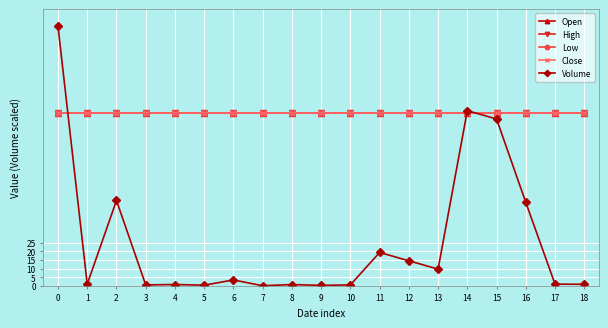

Reading left to right, list all the values displayed in this chart.

Open: 0=100.0	1=100.0	2=100.0	3=100.0	4=100.0	5=100.0	6=100.0	7=100.0	8=100.0	9=100.0	10=100.0	11=100.0	12=100.0	13=100.0	14=100.0	15=100.0	16=100.0	17=100.0	18=100.0
High: 0=100.0	1=100.0	2=100.0	3=100.0	4=100.0	5=100.0	6=100.0	7=100.0	8=100.0	9=100.0	10=100.0	11=100.0	12=100.0	13=100.0	14=100.0	15=100.0	16=100.0	17=100.0	18=100.0
Low: 0=100.0	1=100.0	2=100.0	3=100.0	4=100.0	5=100.0	6=100.0	7=100.0	8=100.0	9=100.0	10=100.0	11=100.0	12=100.0	13=100.0	14=100.0	15=100.0	16=100.0	17=100.0	18=100.0
Close: 0=100.0	1=100.0	2=100.0	3=100.0	4=100.0	5=100.0	6=100.0	7=100.0	8=100.0	9=100.0	10=100.0	11=100.0	12=100.0	13=100.0	14=100.0	15=100.0	16=100.0	17=100.0	18=100.0
Volume: 0=150.0	1=1.0	2=49.3	3=0.5	4=0.7	5=0.4	6=3.4	7=0.0	8=0.7	9=0.2	10=0.5	11=19.3	12=14.5	13=9.6	14=101.3	15=96.5	16=48.2	17=1.0	18=0.9